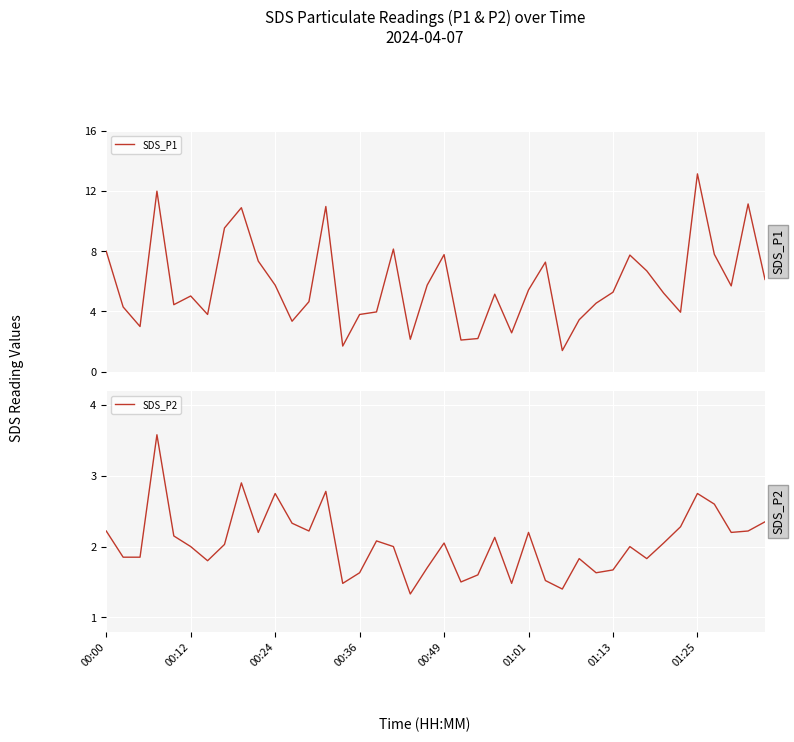

How many distinct data groups are displayed?

2